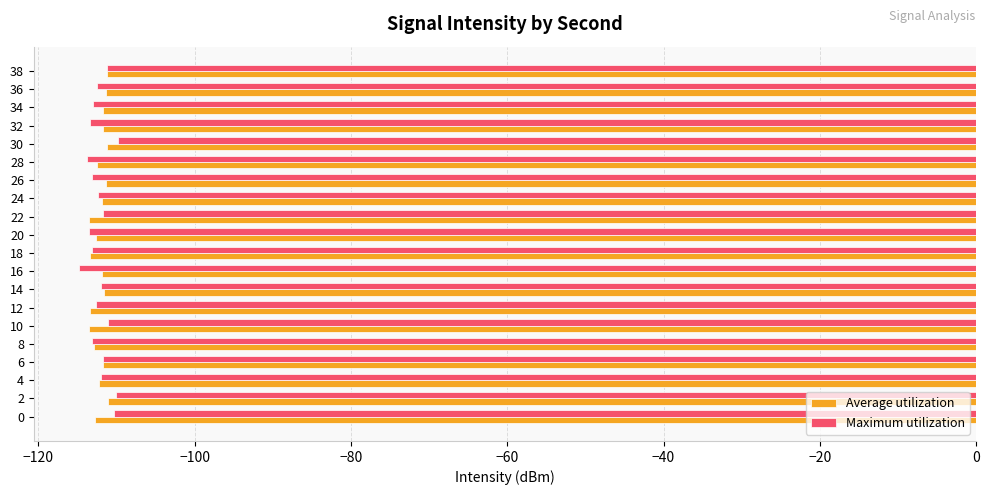

What is the average value of the Maximum utilization series?

-112.3